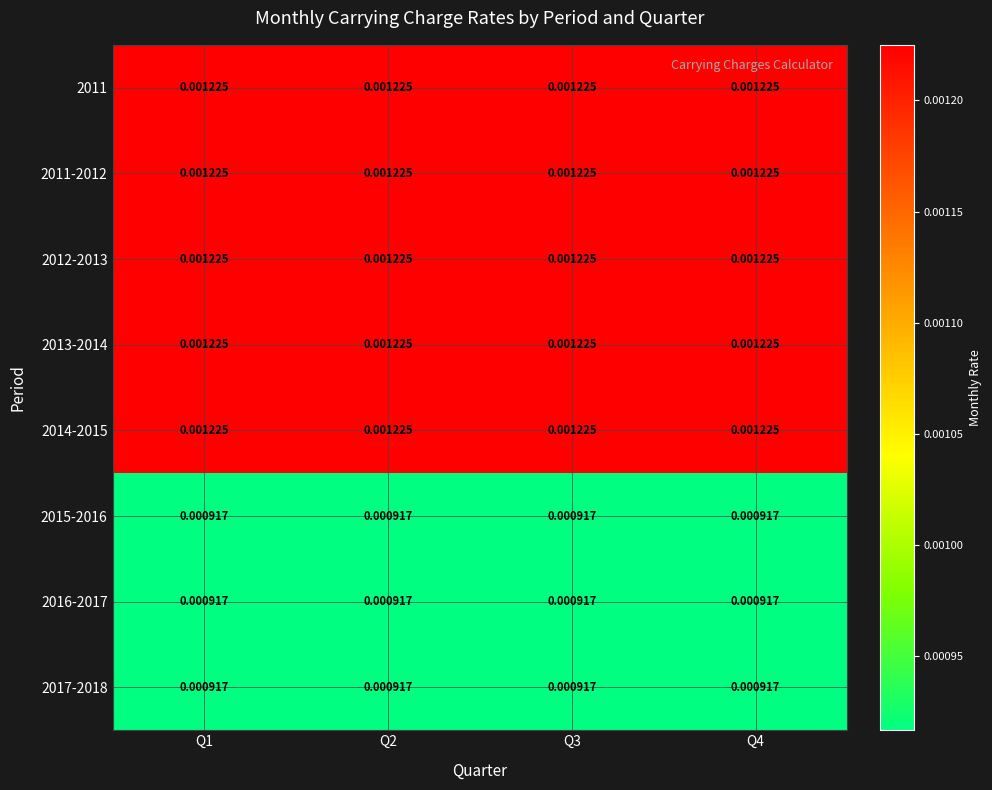

Is the value of 2013-2014 at Q4 greater than the value of 2015-2016 at Q3?

Yes